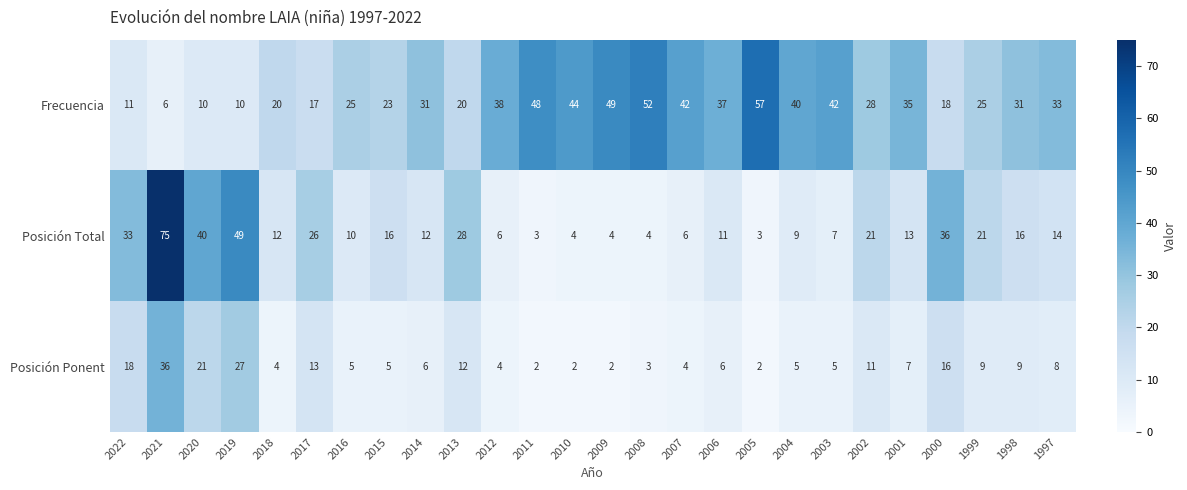

At which label does Posición Total first exceed 13?

2022